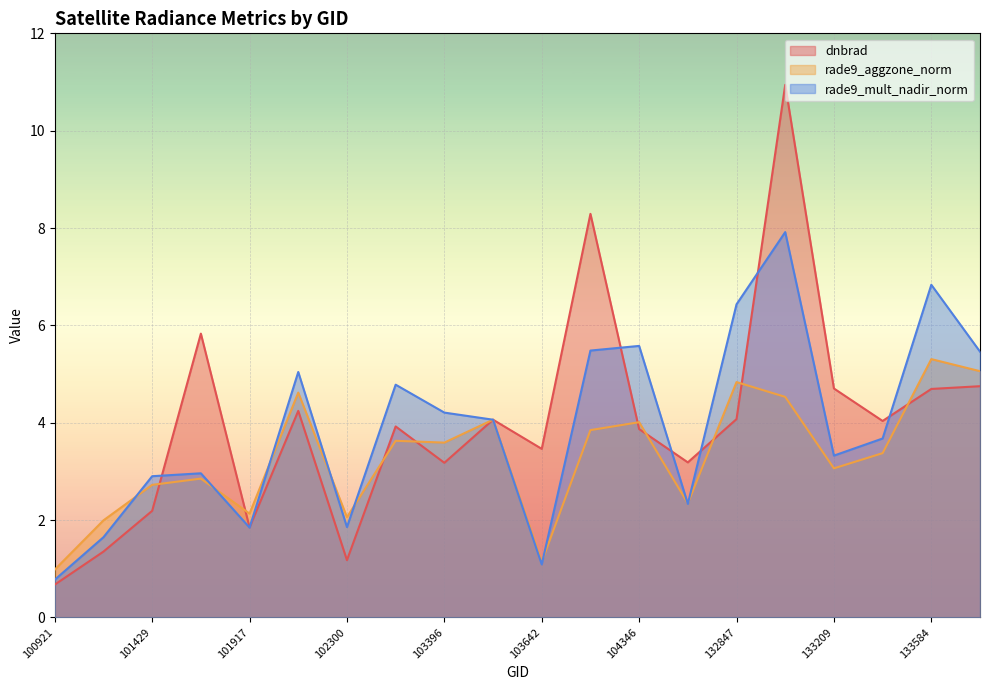

How many data points does each series have?

20